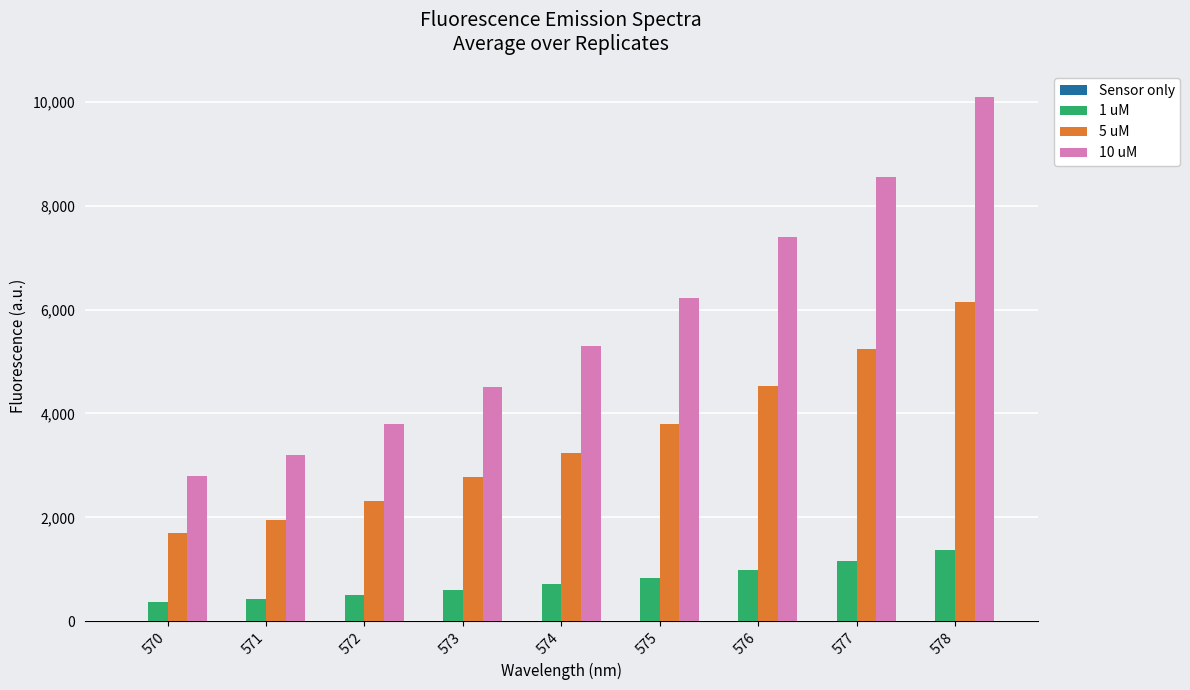

Which series has the largest total across all categories?

10 uM